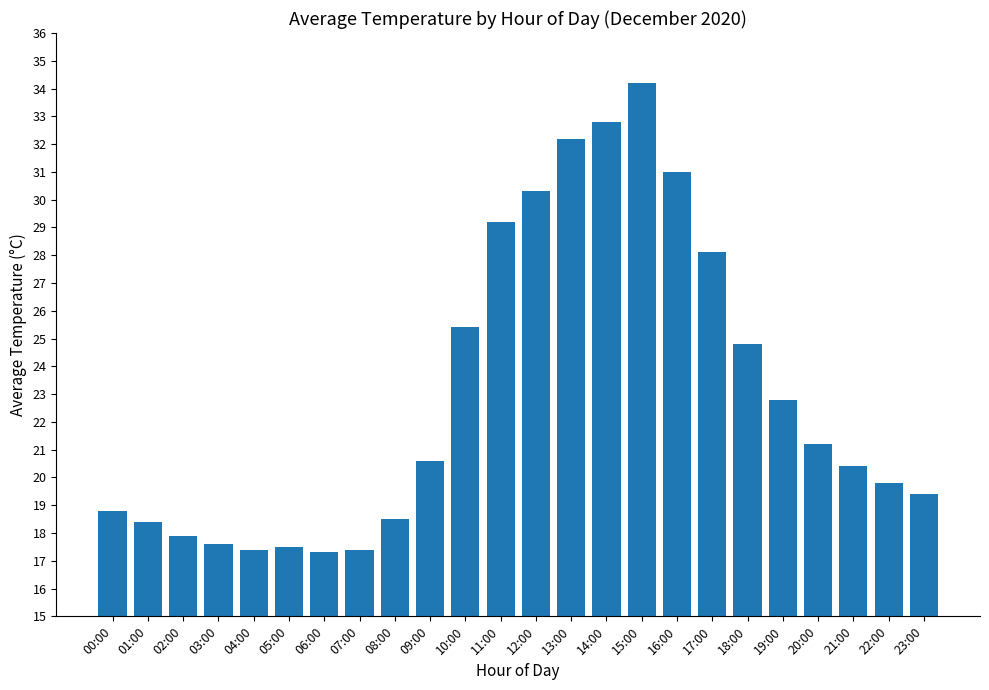

What is the difference between the maximum and second lowest values?

16.8